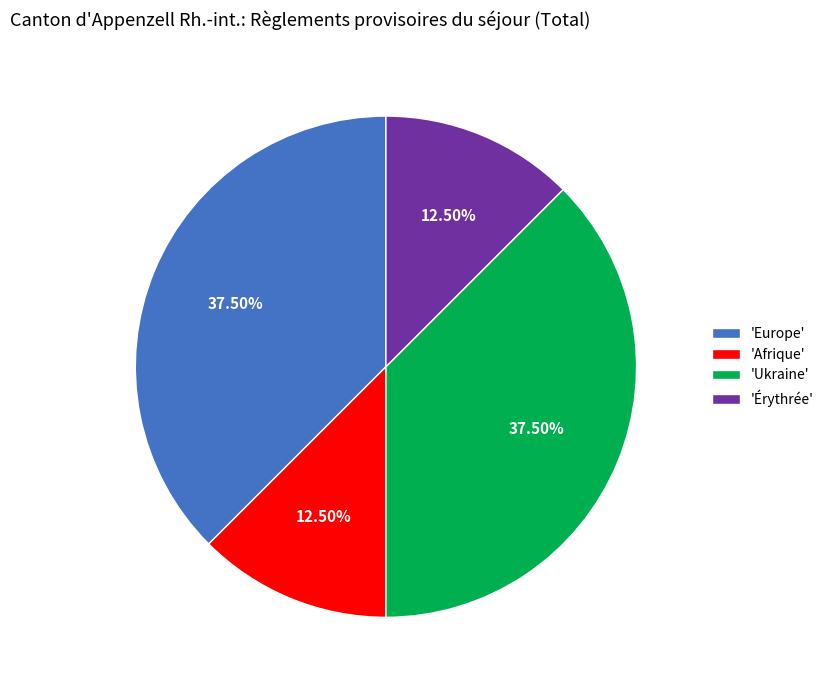

Which has a higher value, 'Europe' or 'Érythrée'?

'Europe'